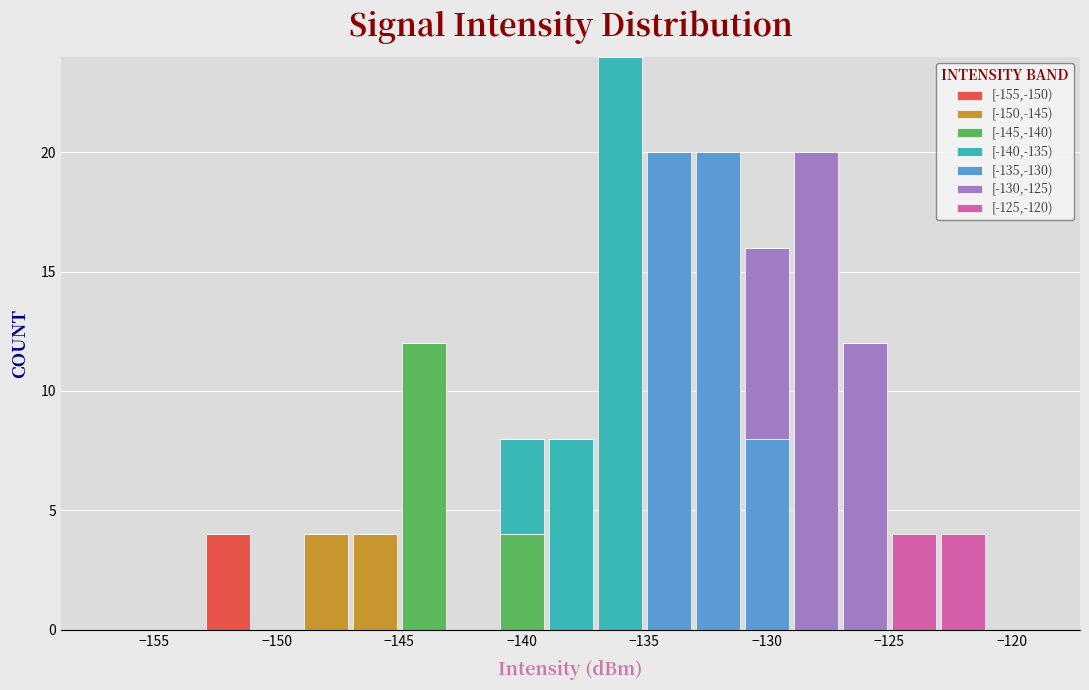

Which range on the x-axis has the tallest stacked bar (by total height)?

-137 to -135